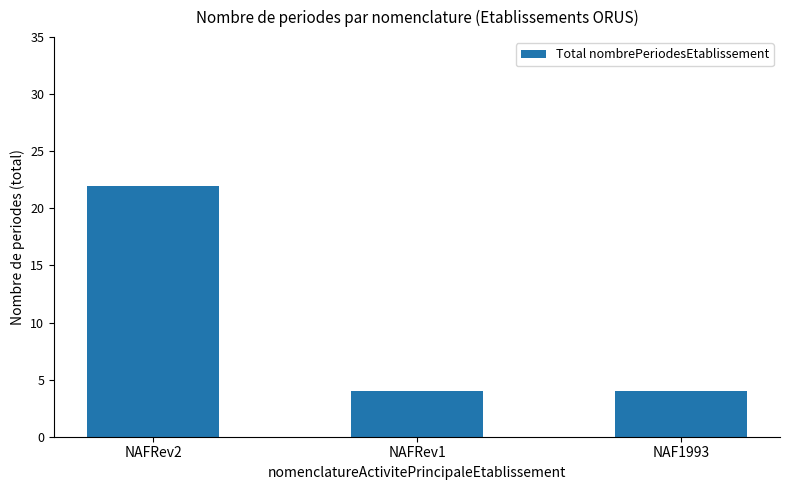

Between NAF1993 and NAFRev2, which is larger?

NAFRev2